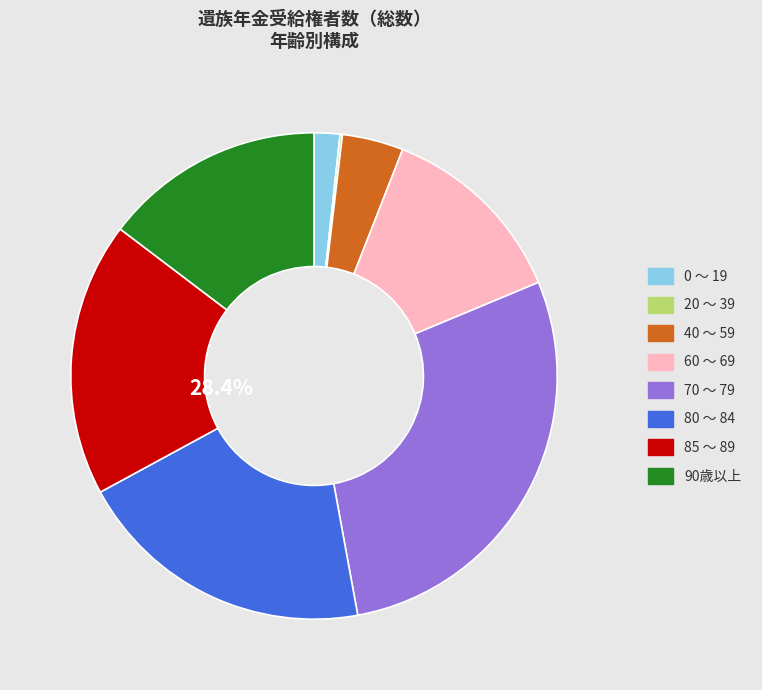

Does 85 ～ 89 account for over 50% of the chart?

No